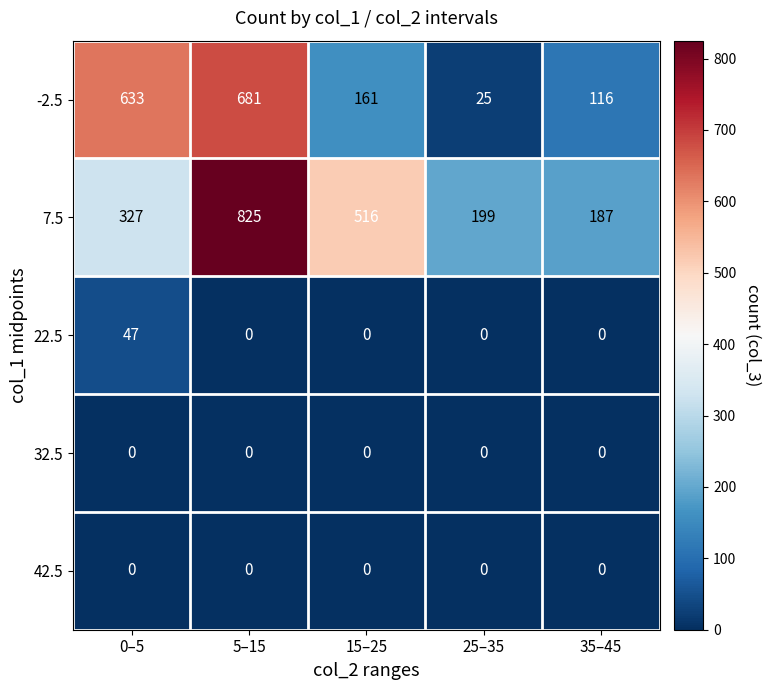

What is the total value across all series at 0–5?

1007